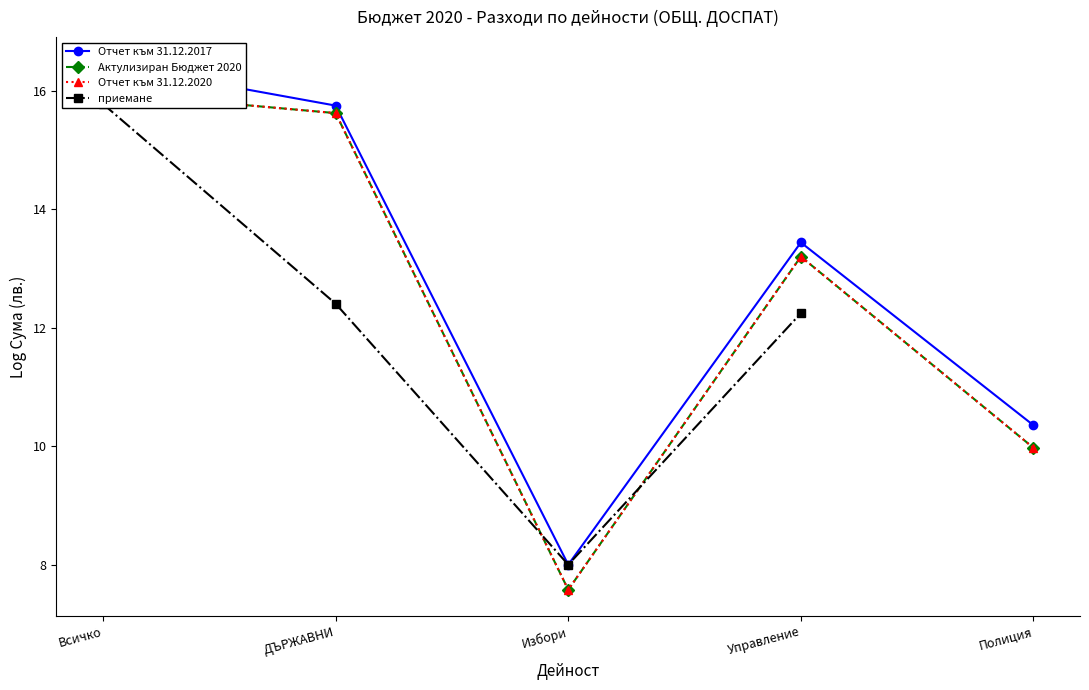

The value of приемане at ДЪРЖАВНИ is 21.8. True or false?

False